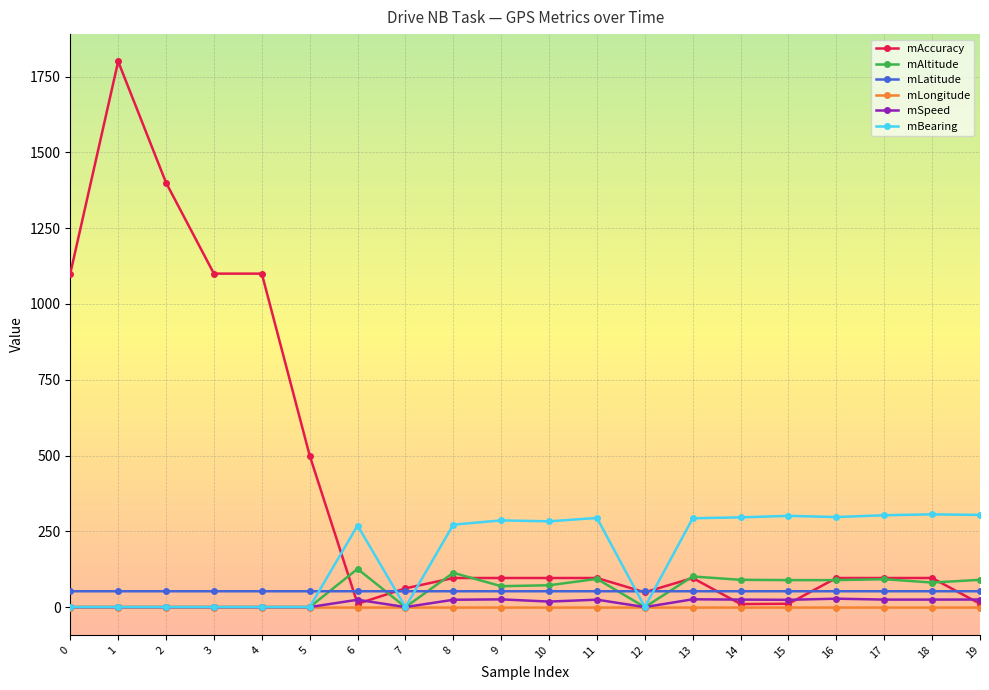

What are all the series names shown in the legend?

mAccuracy, mAltitude, mLatitude, mLongitude, mSpeed, mBearing